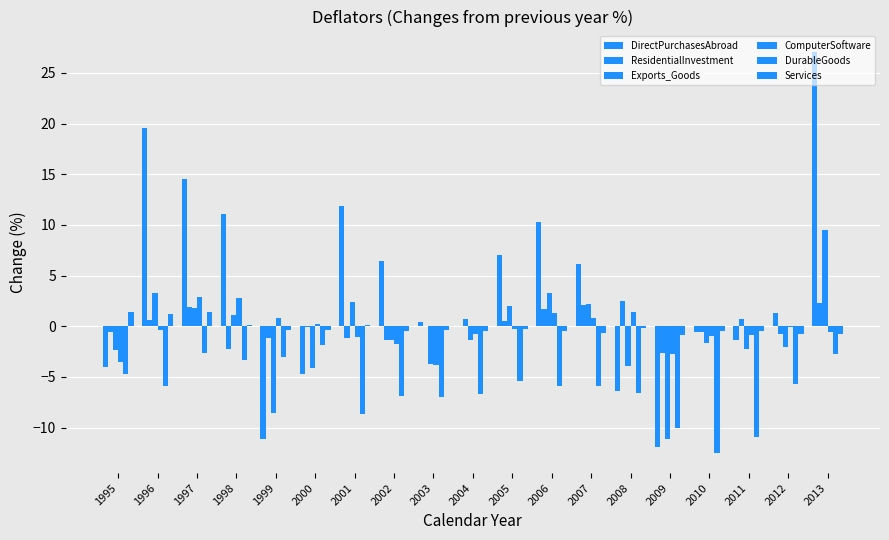

How many groups of bars are there?

19